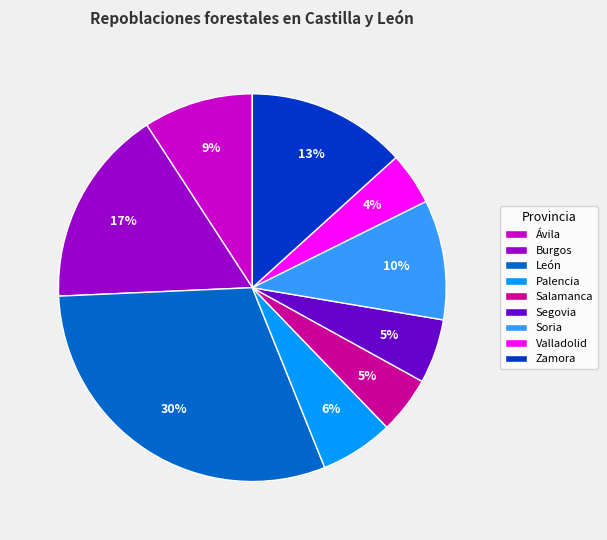

The Palencia slice represents 6% of the pie. True or false?

True